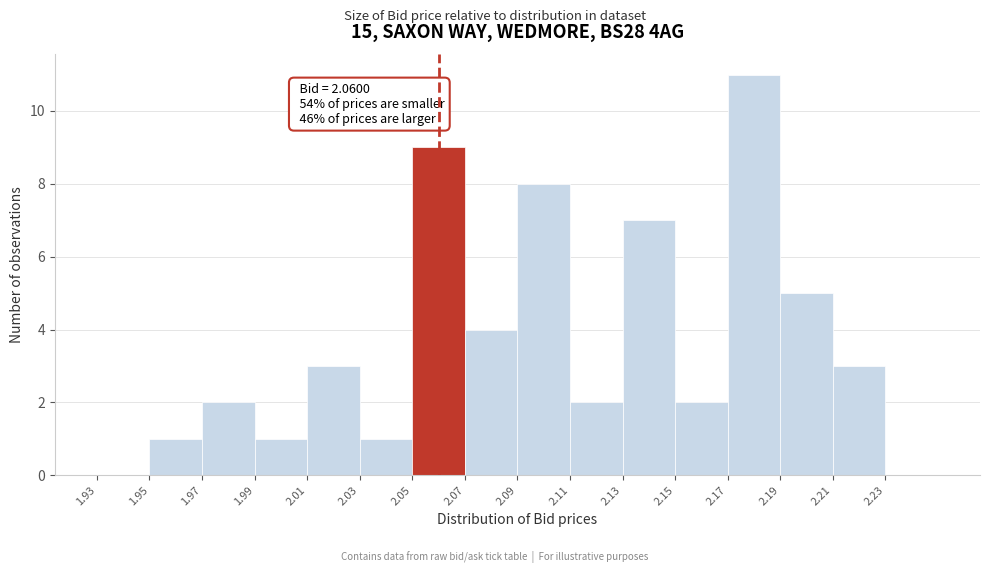

Which range on the x-axis has the tallest bar?

2.17 to 2.19